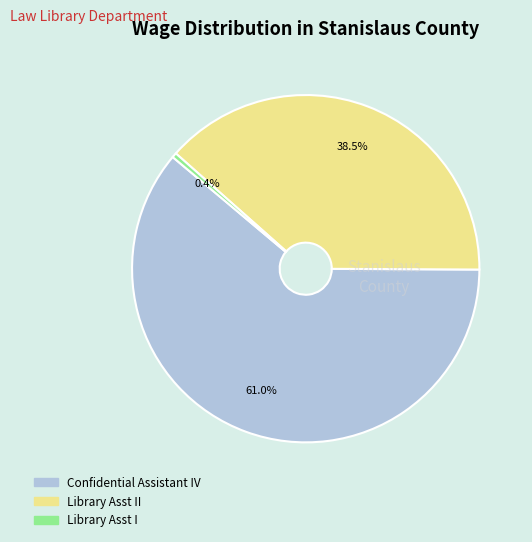

Does any single category account for the majority?

Yes